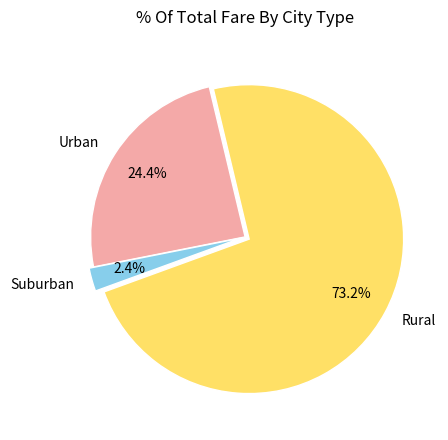

Between Suburban and Rural, which is larger?

Rural